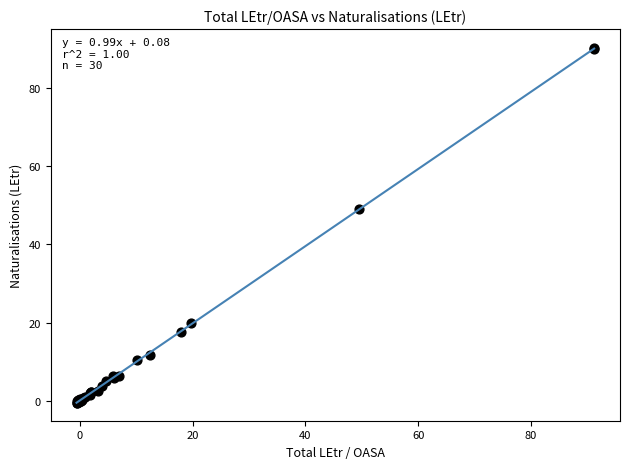

What Y value in the scatter plot is closest to 44?

49.1